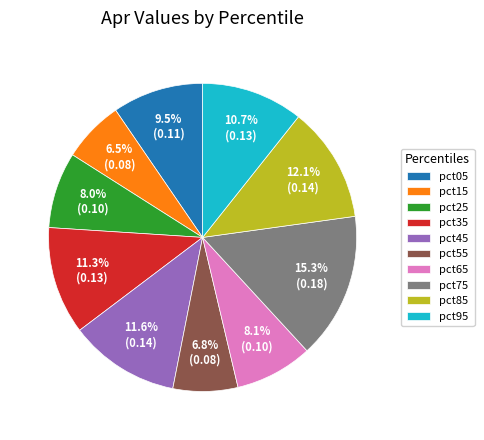

What percentage is NOT represented by pct05?

90.5%